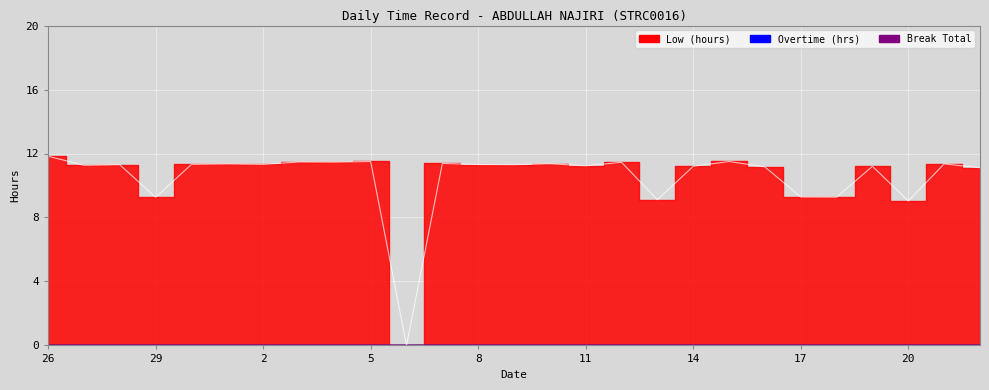

What is the value of the Low (hours) point at the 9th from the left?

11.5